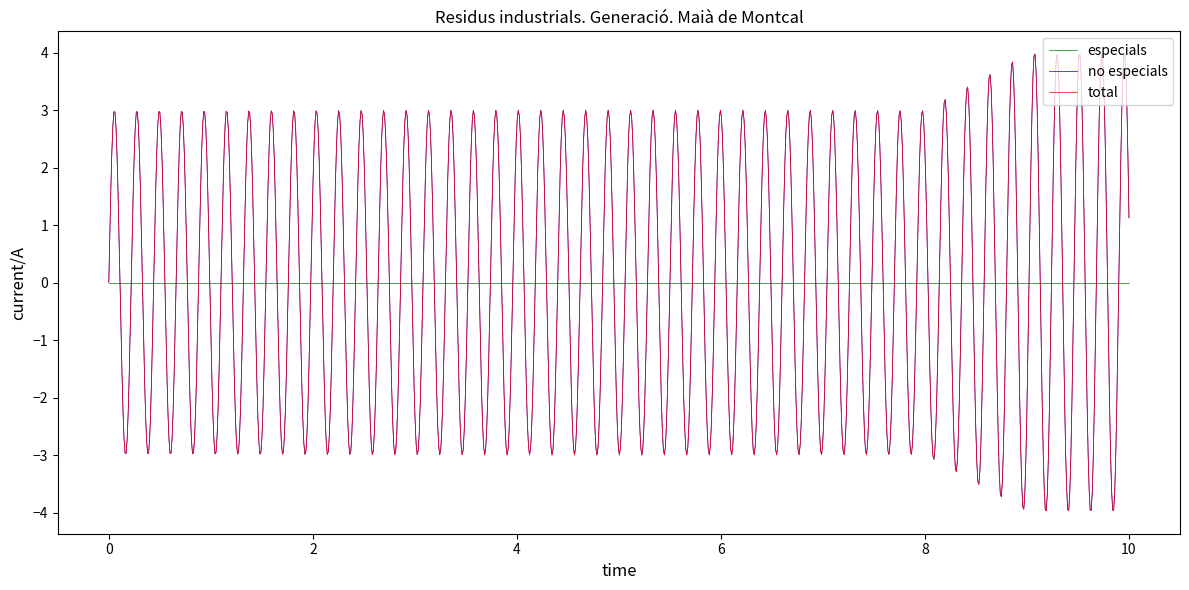

Reading left to right, list all the values displayed in this chart.

especials: 0	0	0	0	0	0	0	0	0	0	0
no especials: 3	3	3	3	3	3	3	3	3	4	4
total: 3	3	3	3	3	3	3	3	3	4	4